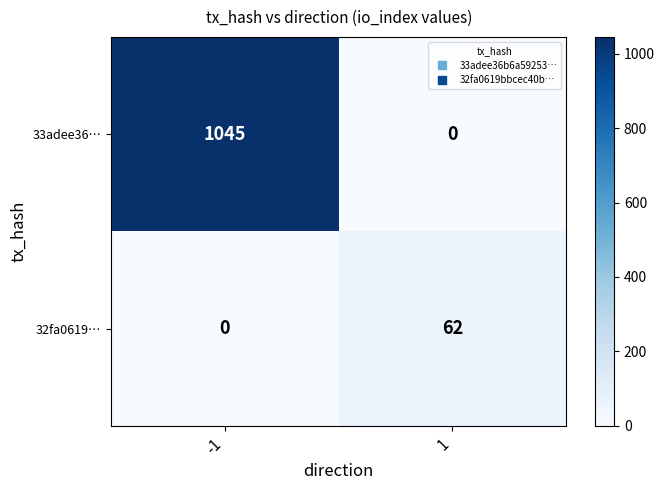

Reading left to right, what are all the values shown in this chart?

33adee36…: 1045	0
32fa0619…: 0	62